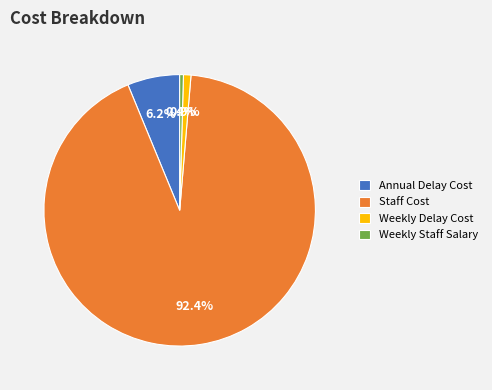

Between Annual Delay Cost and Weekly Staff Salary, which is larger?

Annual Delay Cost